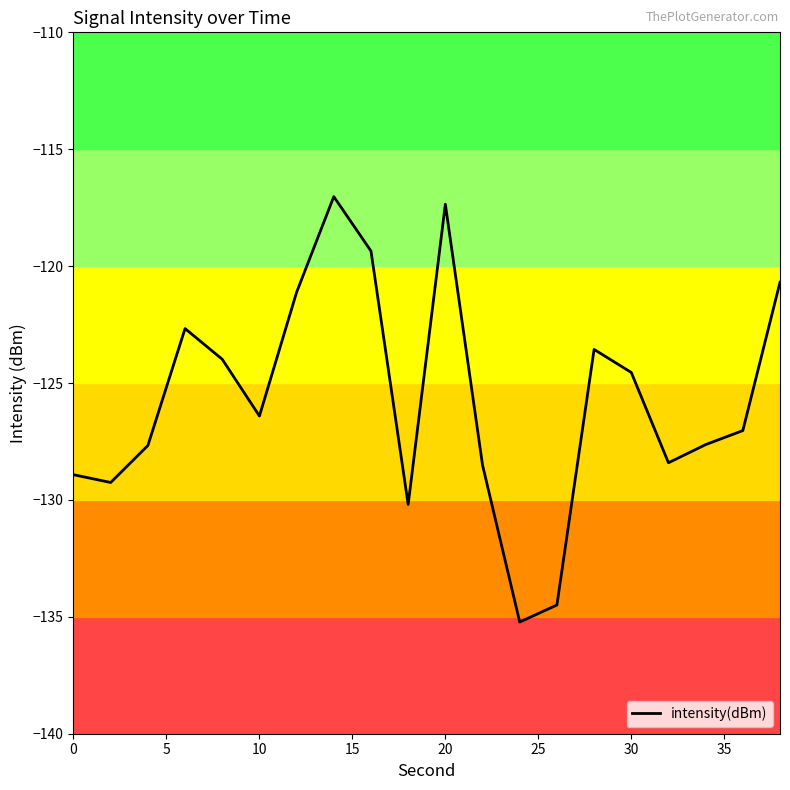

The value of intensity(dBm) at 20 is -117.4. True or false?

True